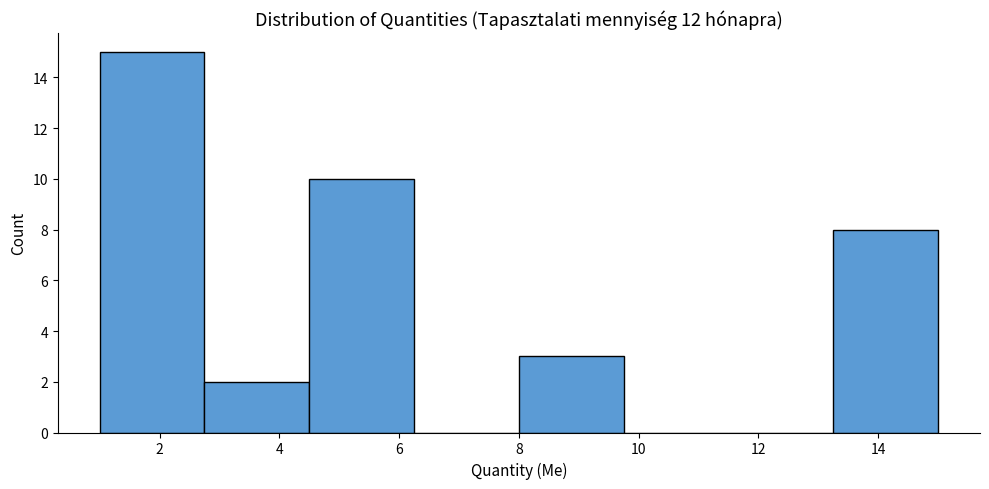

Reading left to right, list every bar in this chart as the range it spans on the x-axis followed by its height. Neither the bar edges nor the heights are printed on the chart, so give them approximately, as read against the axes.

1.00 to 2.75: 15
2.75 to 4.50: 2
4.50 to 6.25: 10
6.25 to 8.00: 0
8.00 to 9.75: 3
9.75 to 11.50: 0
11.50 to 13.25: 0
13.25 to 15.00: 8